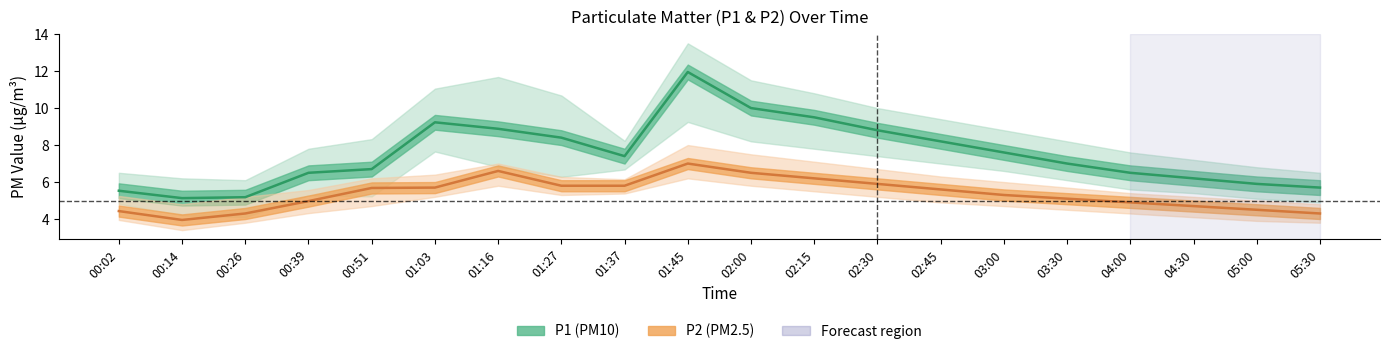

Where is the first local maximum for P2?

01:16